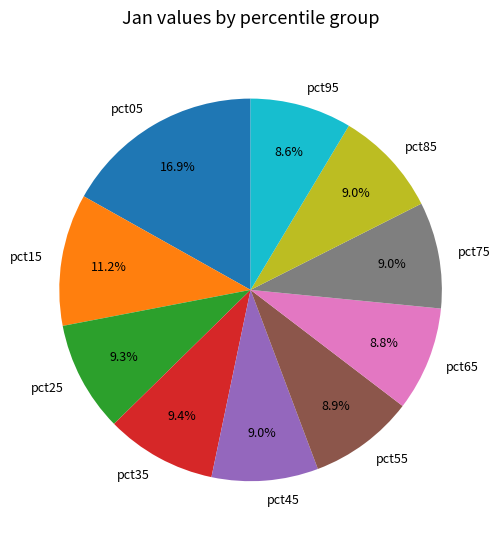

To the nearest percent, what is the combined percentage of pct15 and pct45?

20%